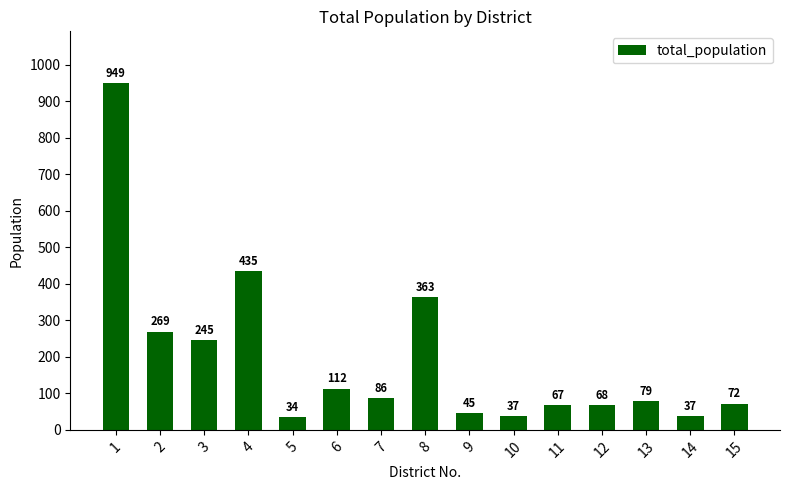

Count the number of data series in this chart.

1